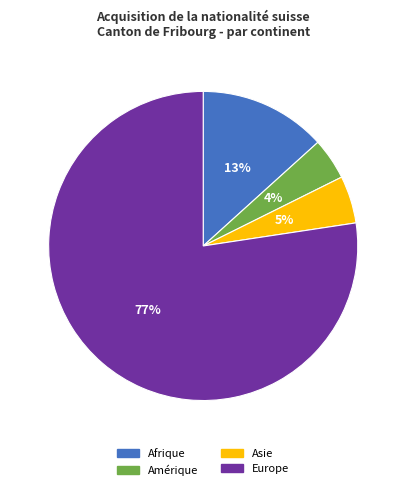

How many slices are in this pie chart?

4